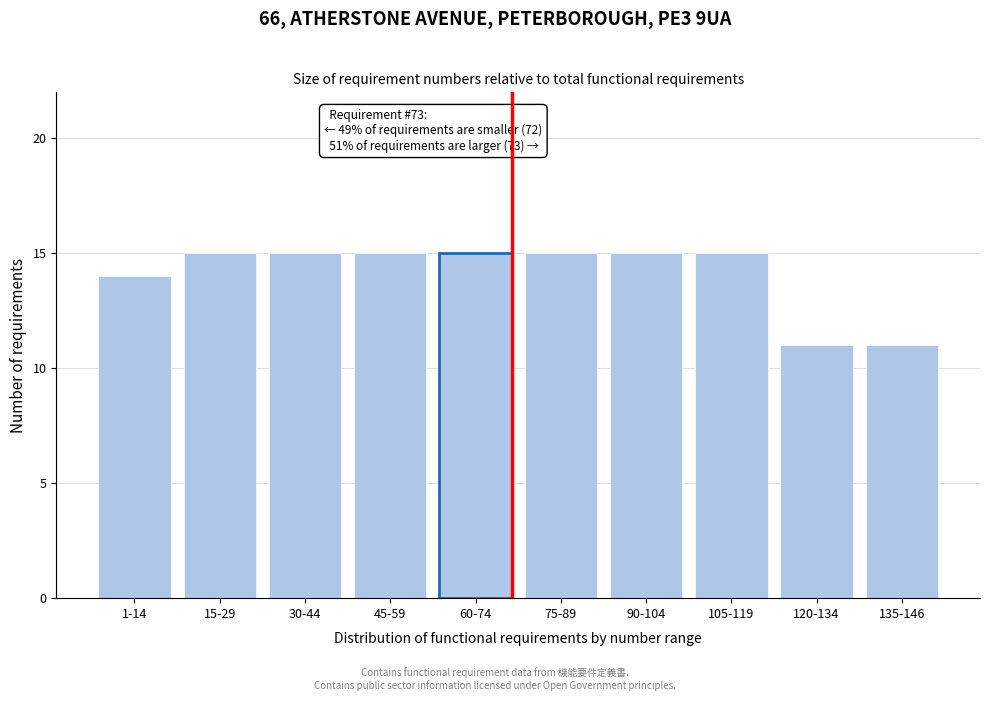

Reading left to right, what are all the values shown in this chart?

1-14=14	15-29=15	30-44=15	45-59=15	60-74=15	75-89=15	90-104=15	105-119=15	120-134=11	135-146=11